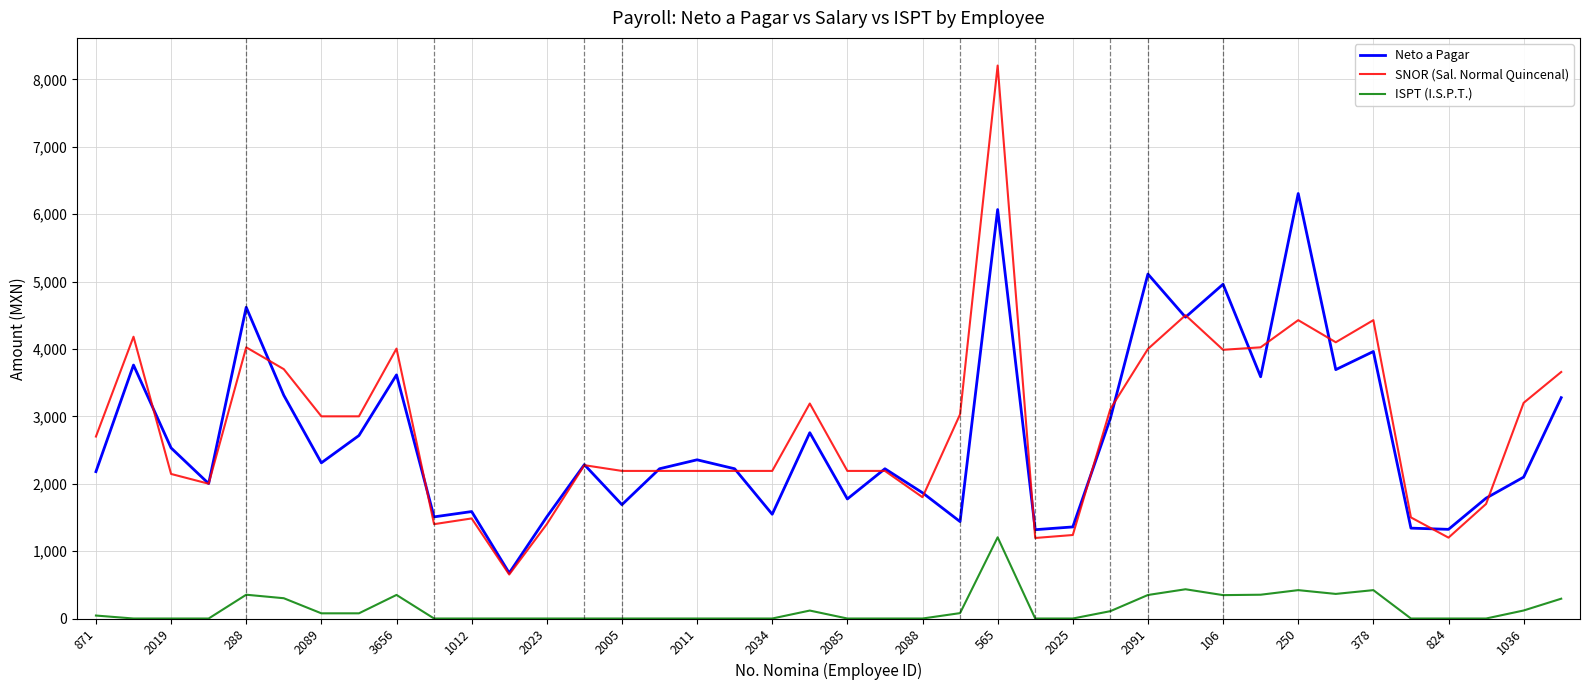

Which series has the widest spread of values?

SNOR (Sal. Normal Quincenal)